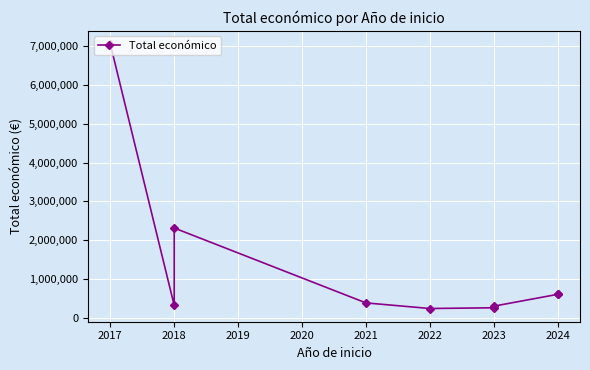

What is the difference between the maximum and second lowest values?

6805437